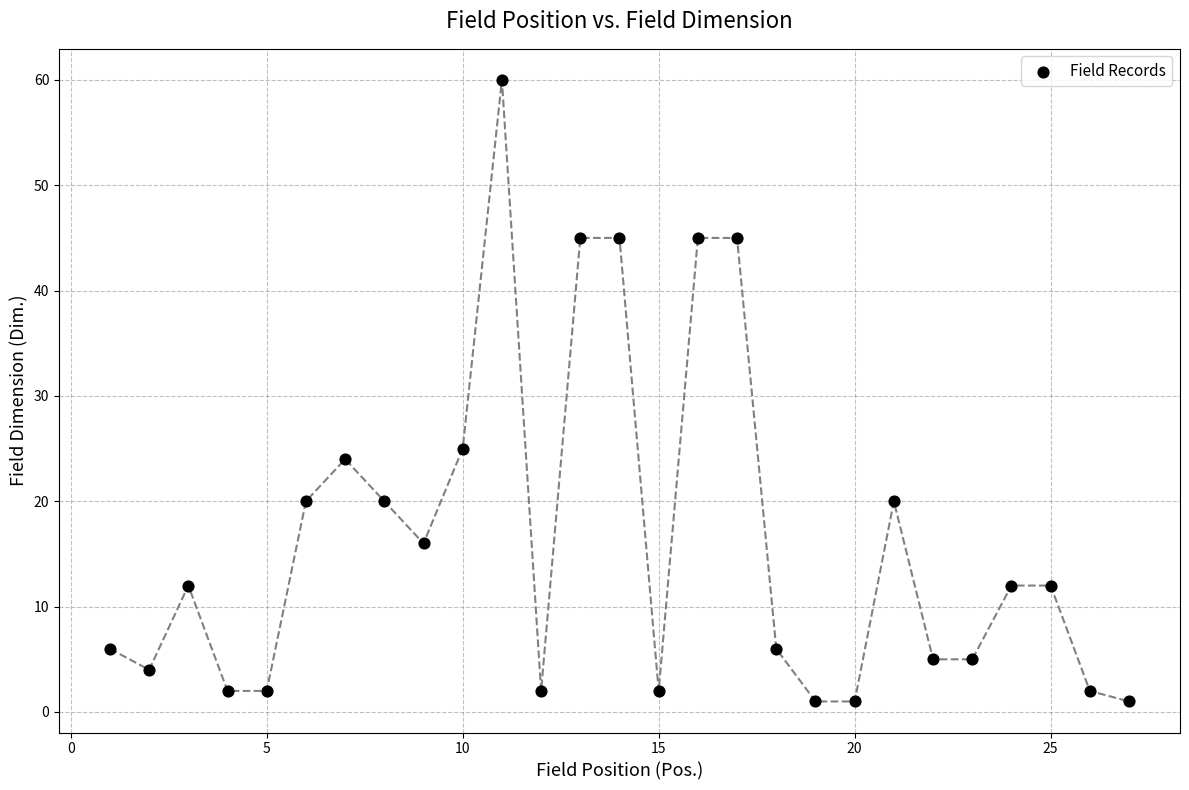

What is the range of X values (max minus min)?

26